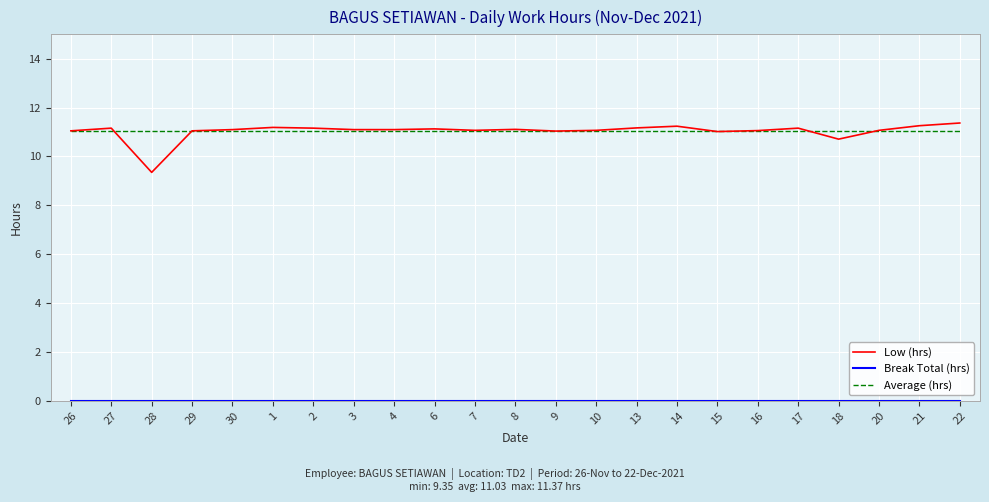

What is the minimum value for Average (hrs)?

11.0